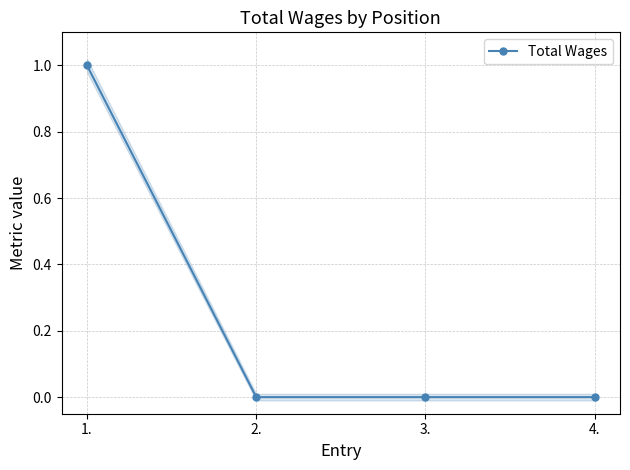

Reading left to right, list all the values displayed in this chart.

1	0	0	0